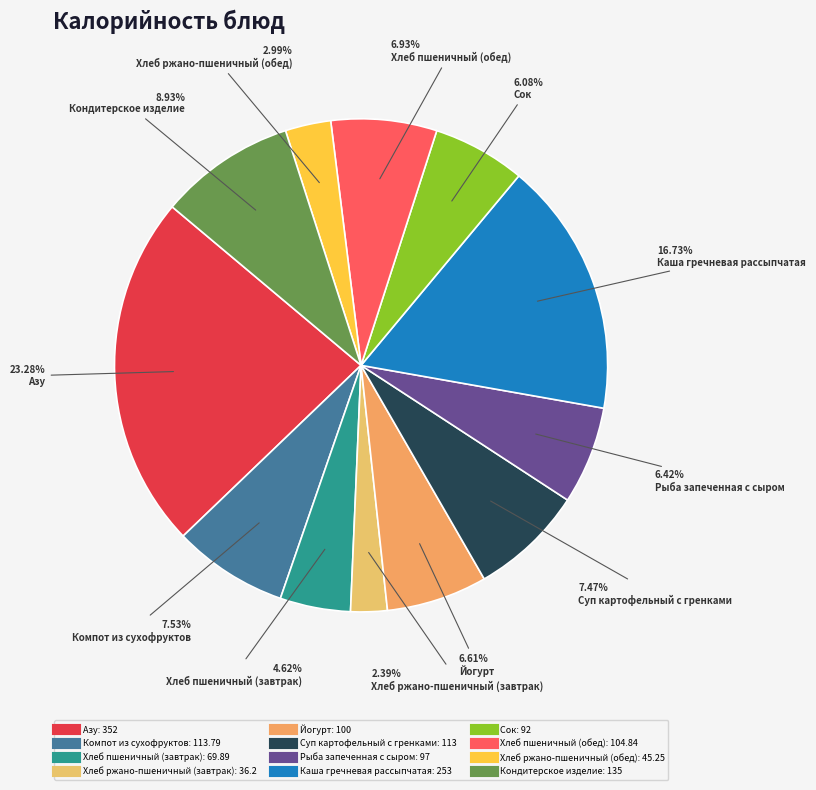

Is there a majority slice in this chart?

No